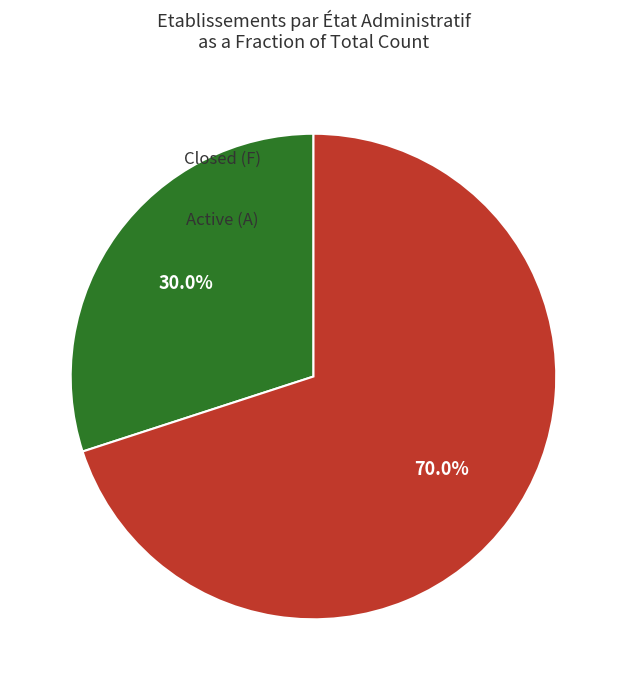

To the nearest percent, what is the difference between the largest and smallest slice percentages?

40%